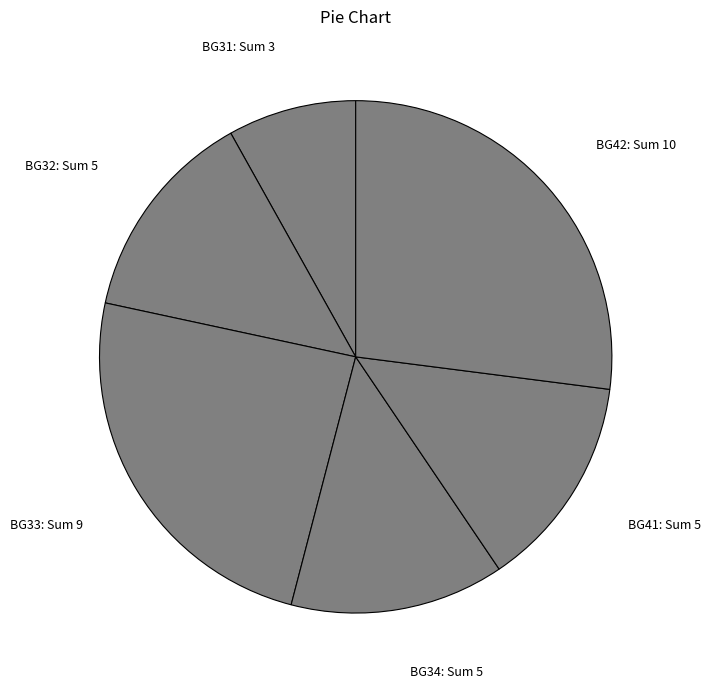

Approximately how many times larger is the value at BG42: Sum 10 compared to BG41: Sum 5?

2.0